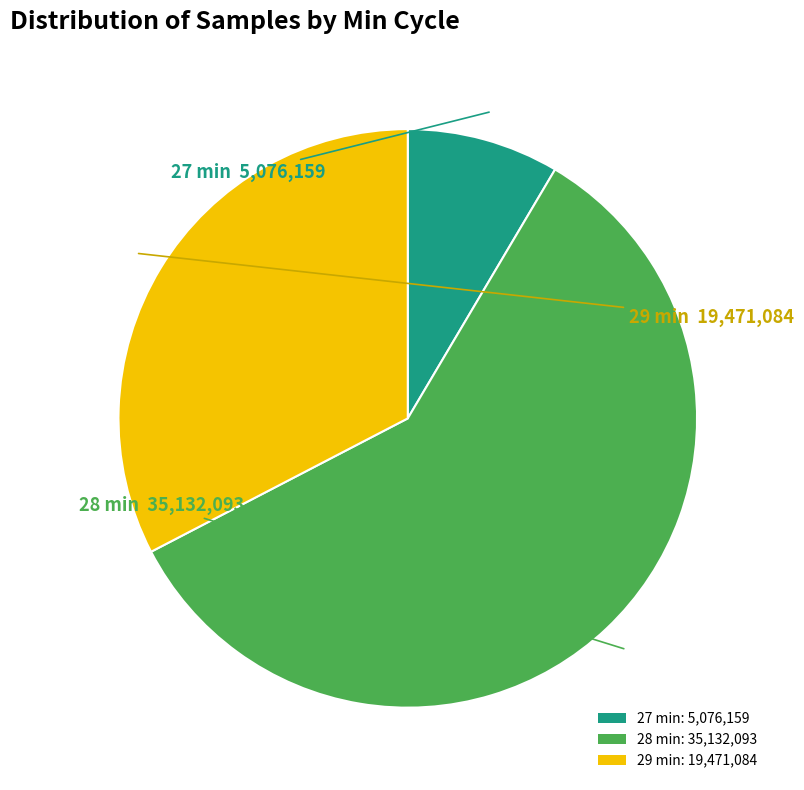

Which has a higher value, 28 min or 29 min?

28 min